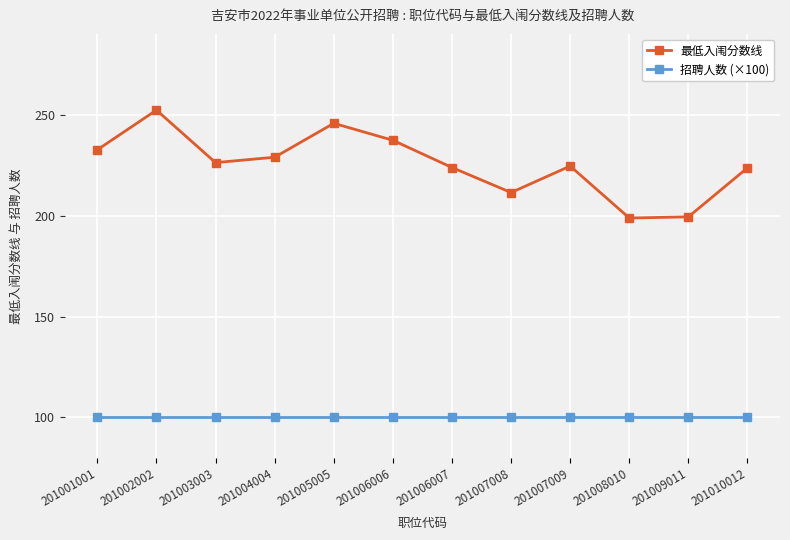

Between 201006006 and 201008010, which series saw the biggest shift?

最低入闱分数线